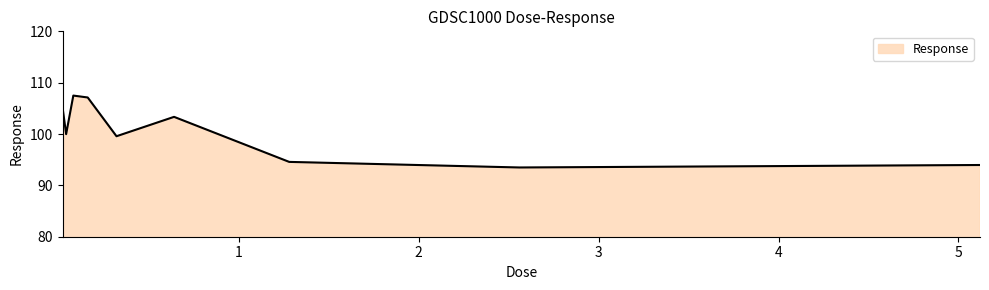

Does the chart have visible grid lines?

No